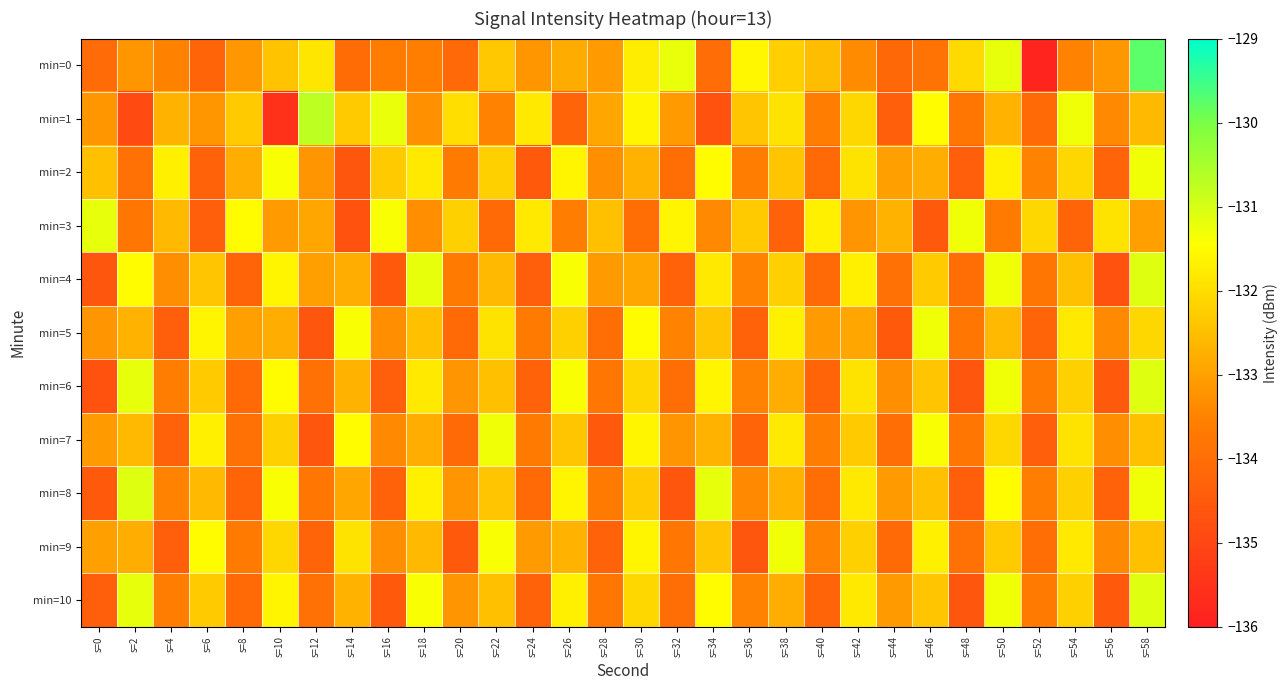

Reading left to right, what are all the values shown in this chart?

min=0: s=0=-134.1	s=2=-133.2	s=4=-133.5	s=6=-134.2	s=8=-133.1	s=10=-132.4	s=12=-131.9	s=14=-134.0	s=16=-133.6	s=18=-133.6	s=20=-134.1	s=22=-132.4	s=24=-133.2	s=26=-132.8	s=28=-133.1	s=30=-131.8	s=32=-131.2	s=34=-134.0	s=36=-131.6	s=38=-132.2	s=40=-132.5	s=42=-133.3	s=44=-134.2	s=46=-133.9	s=48=-132.1	s=50=-131.2	s=52=-135.9	s=54=-133.5	s=56=-133.1	s=58=-129.8
min=1: s=0=-133.2	s=2=-134.9	s=4=-132.7	s=6=-133.2	s=8=-132.3	s=10=-135.5	s=12=-130.7	s=14=-132.3	s=16=-131.2	s=18=-133.3	s=20=-132.0	s=22=-133.5	s=24=-131.8	s=26=-134.2	s=28=-132.9	s=30=-131.6	s=32=-133.1	s=34=-134.7	s=36=-132.4	s=38=-131.9	s=40=-133.6	s=42=-132.1	s=44=-134.4	s=46=-131.5	s=48=-133.8	s=50=-132.7	s=52=-134.1	s=54=-131.3	s=56=-133.4	s=58=-132.6
min=2: s=0=-132.5	s=2=-133.9	s=4=-131.7	s=6=-134.3	s=8=-132.8	s=10=-131.4	s=12=-133.2	s=14=-134.6	s=16=-132.3	s=18=-131.8	s=20=-133.7	s=22=-132.2	s=24=-134.5	s=26=-131.6	s=28=-133.3	s=30=-132.7	s=32=-134.0	s=34=-131.5	s=36=-133.6	s=38=-132.4	s=40=-134.1	s=42=-131.9	s=44=-133.0	s=46=-132.8	s=48=-134.4	s=50=-131.7	s=52=-133.5	s=54=-132.1	s=56=-134.2	s=58=-131.3
min=3: s=0=-131.2	s=2=-133.8	s=4=-132.6	s=6=-134.4	s=8=-131.5	s=10=-133.1	s=12=-132.9	s=14=-134.7	s=16=-131.4	s=18=-133.3	s=20=-132.2	s=22=-134.1	s=24=-131.8	s=26=-133.6	s=28=-132.5	s=30=-134.0	s=32=-131.6	s=34=-133.4	s=36=-132.3	s=38=-134.3	s=40=-131.7	s=42=-133.2	s=44=-132.7	s=46=-134.5	s=48=-131.3	s=50=-133.7	s=52=-132.1	s=54=-134.2	s=56=-131.9	s=58=-133.0
min=4: s=0=-134.6	s=2=-131.5	s=4=-133.3	s=6=-132.4	s=8=-134.2	s=10=-131.6	s=12=-133.0	s=14=-132.8	s=16=-134.5	s=18=-131.2	s=20=-133.7	s=22=-132.6	s=24=-134.4	s=26=-131.4	s=28=-133.1	s=30=-132.9	s=32=-134.3	s=34=-131.8	s=36=-133.5	s=38=-132.2	s=40=-134.1	s=42=-131.7	s=44=-133.9	s=46=-132.3	s=48=-134.0	s=50=-131.3	s=52=-133.8	s=54=-132.5	s=56=-134.7	s=58=-131.1
min=5: s=0=-133.2	s=2=-132.7	s=4=-134.4	s=6=-131.6	s=8=-133.0	s=10=-132.8	s=12=-134.6	s=14=-131.4	s=16=-133.3	s=18=-132.5	s=20=-134.1	s=22=-131.9	s=24=-133.7	s=26=-132.2	s=28=-134.0	s=30=-131.5	s=32=-133.5	s=34=-132.4	s=36=-134.3	s=38=-131.7	s=40=-133.1	s=42=-132.9	s=44=-134.5	s=46=-131.3	s=48=-133.8	s=50=-132.6	s=52=-134.2	s=54=-131.8	s=56=-133.4	s=58=-132.1
min=6: s=0=-134.7	s=2=-131.2	s=4=-133.6	s=6=-132.3	s=8=-134.1	s=10=-131.5	s=12=-133.9	s=14=-132.7	s=16=-134.4	s=18=-131.8	s=20=-133.2	s=22=-132.5	s=24=-134.3	s=26=-131.4	s=28=-133.8	s=30=-132.1	s=32=-134.0	s=34=-131.6	s=36=-133.5	s=38=-132.8	s=40=-134.2	s=42=-131.9	s=44=-133.3	s=46=-132.4	s=48=-134.6	s=50=-131.3	s=52=-133.7	s=54=-132.2	s=56=-134.5	s=58=-131.1
min=7: s=0=-133.1	s=2=-132.6	s=4=-134.3	s=6=-131.7	s=8=-133.9	s=10=-132.2	s=12=-134.6	s=14=-131.5	s=16=-133.4	s=18=-132.8	s=20=-134.1	s=22=-131.3	s=24=-133.7	s=26=-132.4	s=28=-134.5	s=30=-131.6	s=32=-133.2	s=34=-132.7	s=36=-134.2	s=38=-131.8	s=40=-133.6	s=42=-132.3	s=44=-134.0	s=46=-131.4	s=48=-133.8	s=50=-132.1	s=52=-134.4	s=54=-131.9	s=56=-133.3	s=58=-132.5
min=8: s=0=-134.5	s=2=-131.1	s=4=-133.5	s=6=-132.6	s=8=-134.2	s=10=-131.4	s=12=-133.8	s=14=-132.9	s=16=-134.3	s=18=-131.7	s=20=-133.2	s=22=-132.4	s=24=-134.1	s=26=-131.6	s=28=-133.7	s=30=-132.3	s=32=-134.6	s=34=-131.2	s=36=-133.4	s=38=-132.7	s=40=-134.0	s=42=-131.8	s=44=-133.1	s=46=-132.5	s=48=-134.4	s=50=-131.5	s=52=-133.6	s=54=-132.2	s=56=-134.3	s=58=-131.3
min=9: s=0=-133.0	s=2=-132.8	s=4=-134.4	s=6=-131.5	s=8=-133.7	s=10=-132.1	s=12=-134.2	s=14=-131.9	s=16=-133.3	s=18=-132.6	s=20=-134.5	s=22=-131.4	s=24=-133.1	s=26=-132.7	s=28=-134.3	s=30=-131.6	s=32=-133.8	s=34=-132.4	s=36=-134.6	s=38=-131.3	s=40=-133.5	s=42=-132.2	s=44=-134.1	s=46=-131.7	s=48=-133.9	s=50=-132.3	s=52=-134.0	s=54=-131.8	s=56=-133.4	s=58=-132.5
min=10: s=0=-134.4	s=2=-131.2	s=4=-133.6	s=6=-132.3	s=8=-134.1	s=10=-131.6	s=12=-133.9	s=14=-132.7	s=16=-134.5	s=18=-131.4	s=20=-133.2	s=22=-132.5	s=24=-134.3	s=26=-131.7	s=28=-133.8	s=30=-132.1	s=32=-134.0	s=34=-131.5	s=36=-133.5	s=38=-132.8	s=40=-134.2	s=42=-131.8	s=44=-133.1	s=46=-132.4	s=48=-134.6	s=50=-131.3	s=52=-133.7	s=54=-132.2	s=56=-134.5	s=58=-131.1